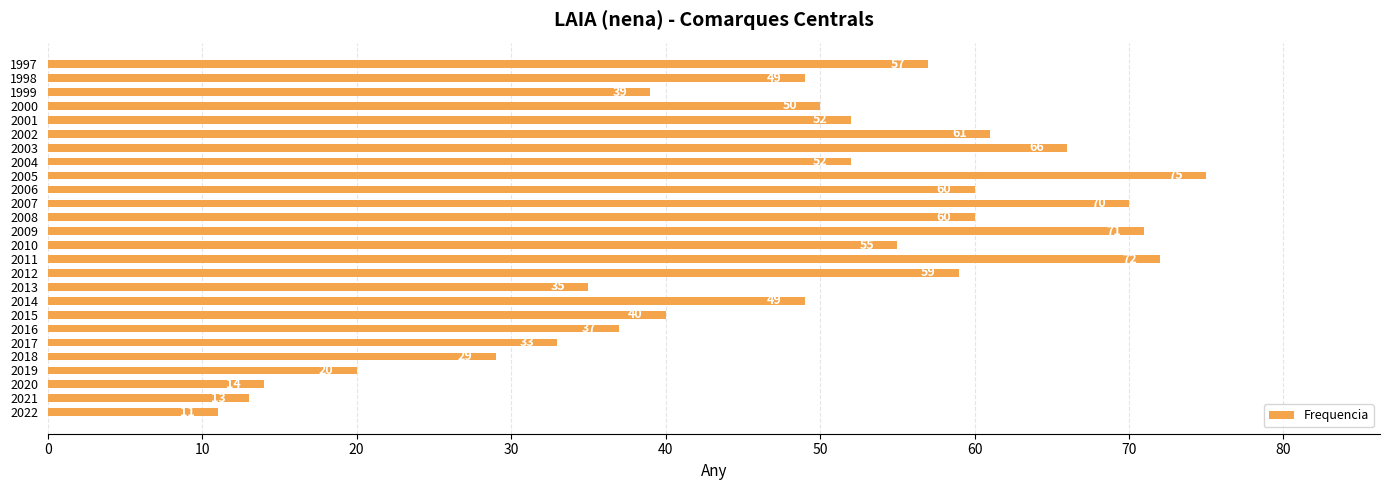

Reading bottom to top, what are all the values shown in this chart?

2022=11	2021=13	2020=14	2019=20	2018=29	2017=33	2016=37	2015=40	2014=49	2013=35	2012=59	2011=72	2010=55	2009=71	2008=60	2007=70	2006=60	2005=75	2004=52	2003=66	2002=61	2001=52	2000=50	1999=39	1998=49	1997=57